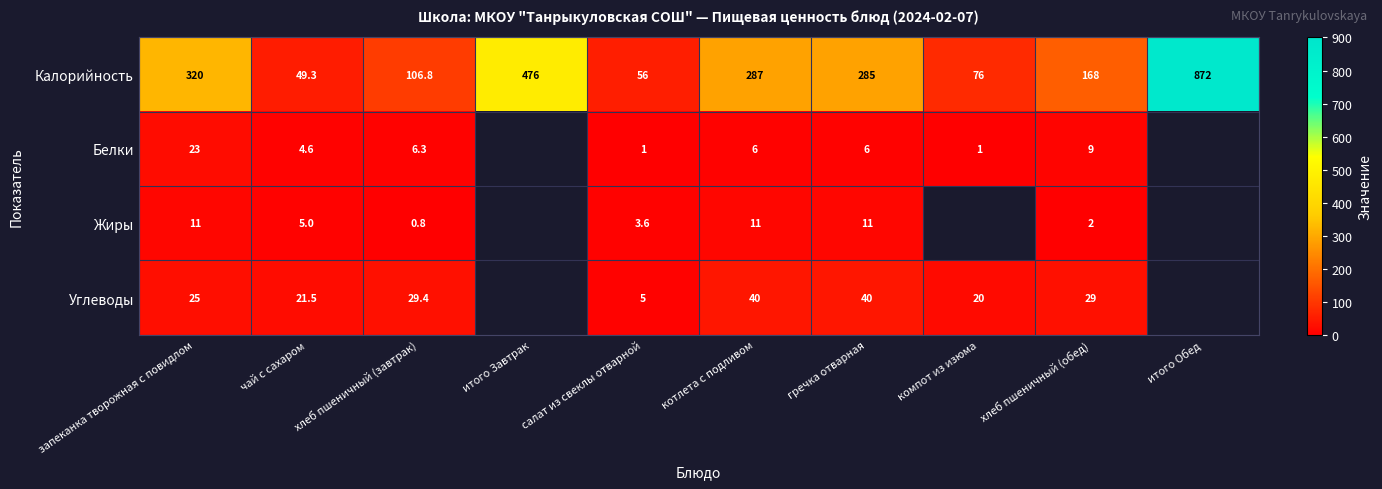

What is the sum of all Калорийность values?

2696.1